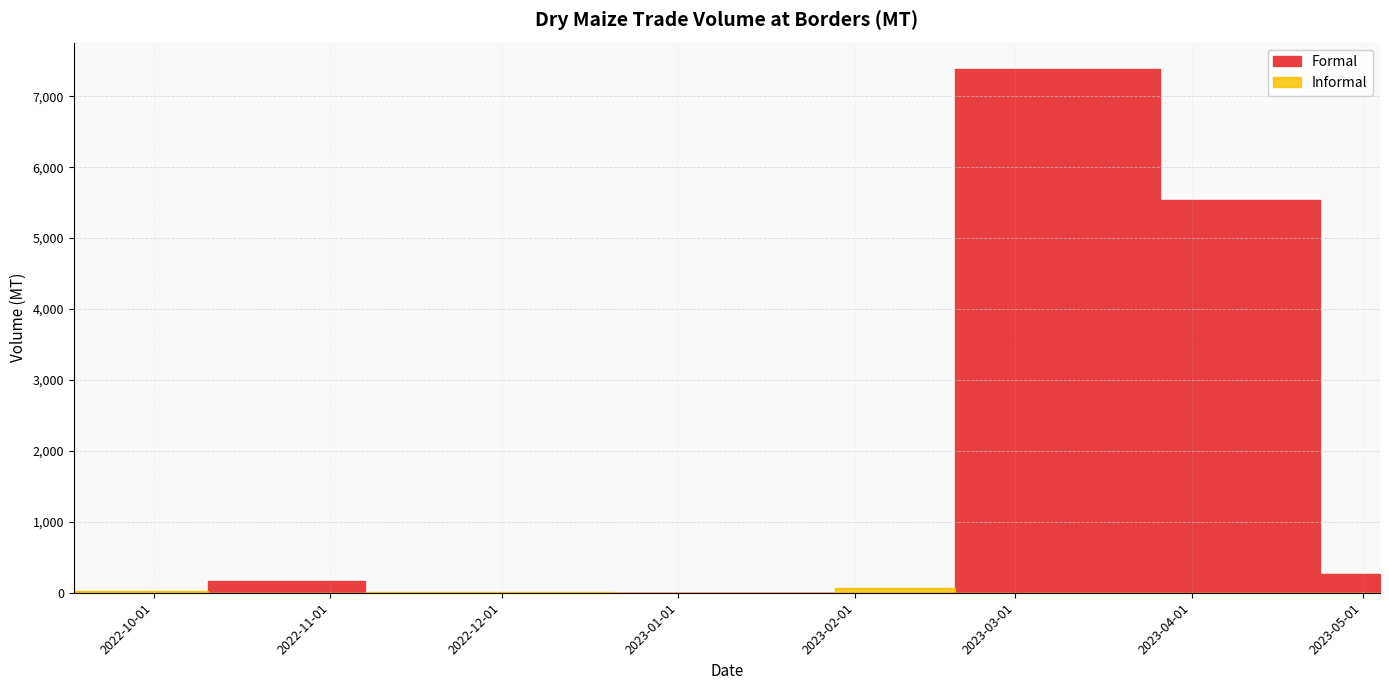

What is the label of the 7th point from the right?

2022-11-21